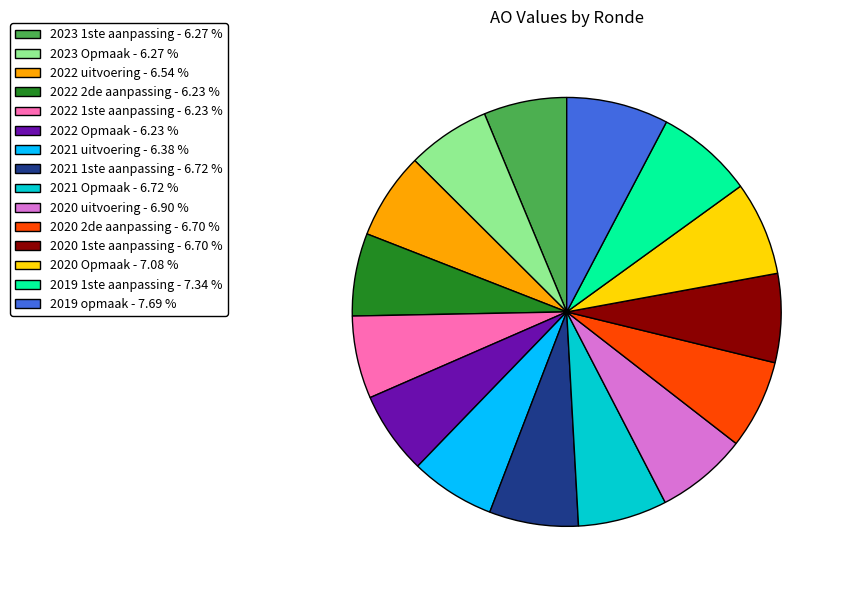

Between 2019 1ste aanpassing and 2021 1ste aanpassing, which is larger?

2019 1ste aanpassing